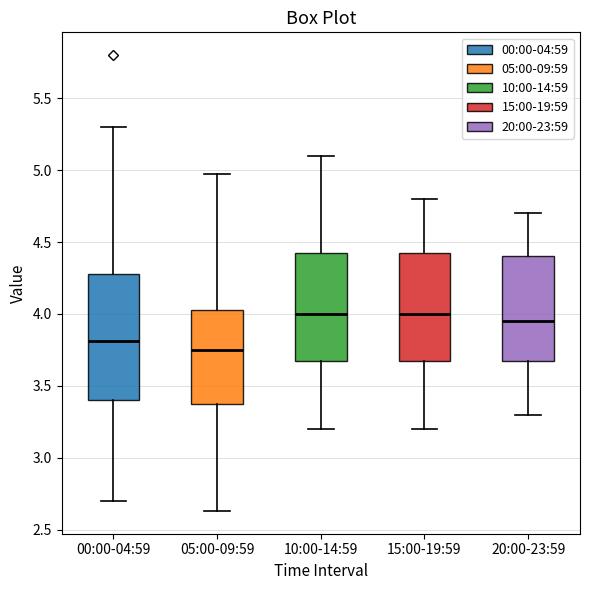

Which box is the tallest, from its lower edge to its upper edge?

00:00-04:59